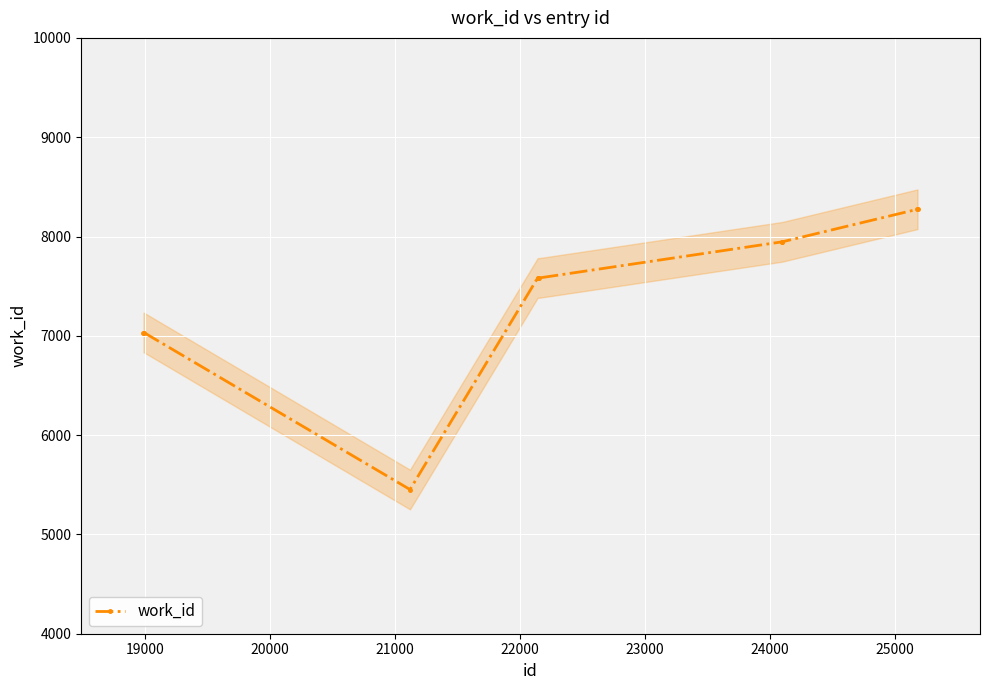

What is the value of the work_id point at the 4th from the left?

7583